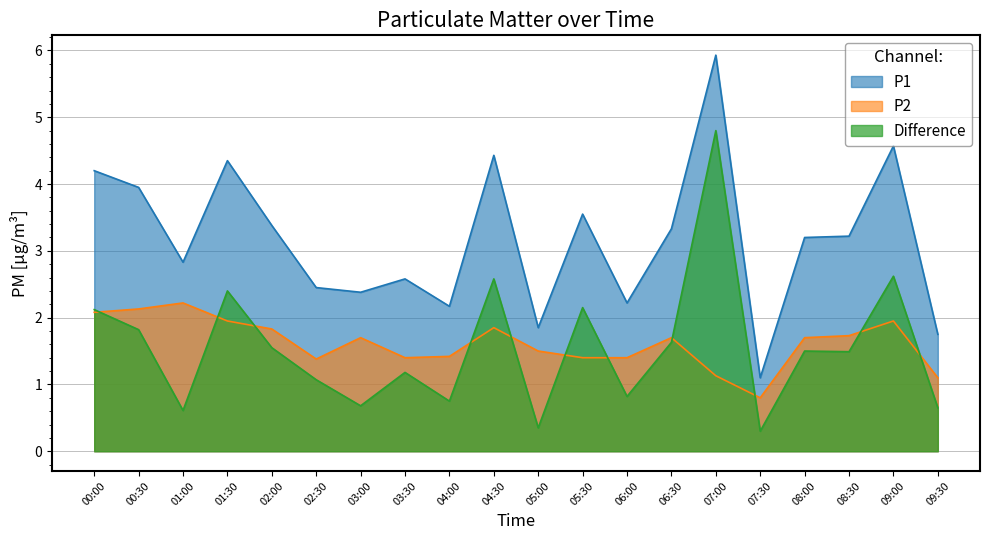

How many lines are shown in the chart?

3